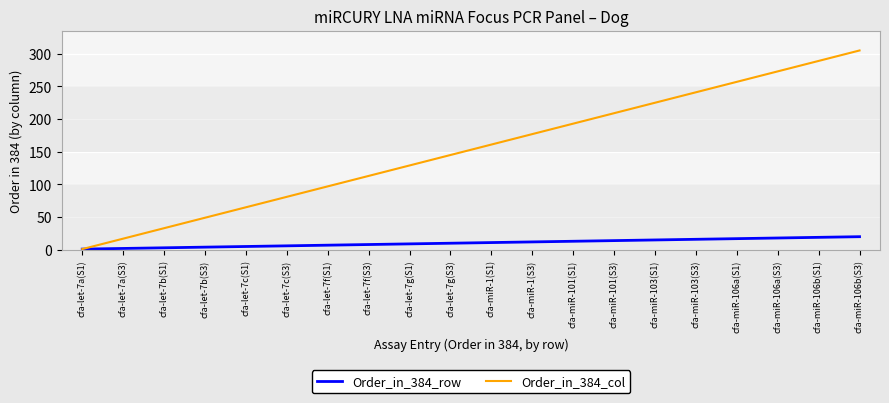

Which series has the widest spread of values?

Order_in_384_col